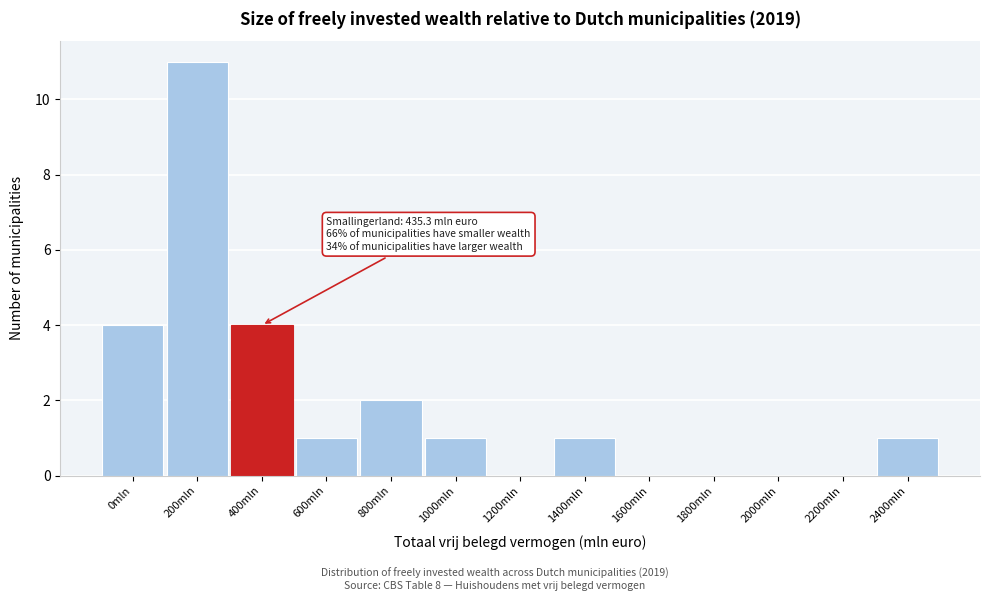

Reading right to left, list all the values displayed in this chart.

2400mln=1	2200mln=0	2000mln=0	1800mln=0	1600mln=0	1400mln=1	1200mln=0	1000mln=1	800mln=2	600mln=1	400mln=4	200mln=11	0mln=4